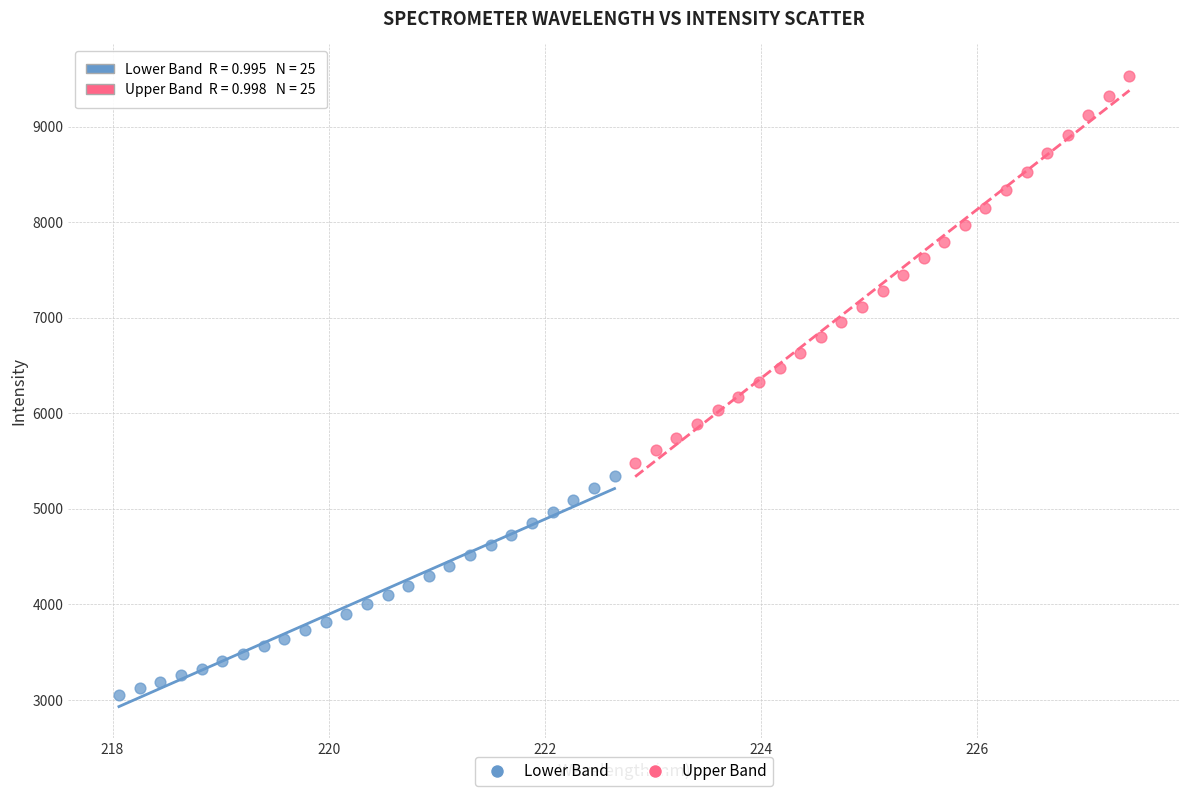

Which series contains the lowest Y value?

Lower Band